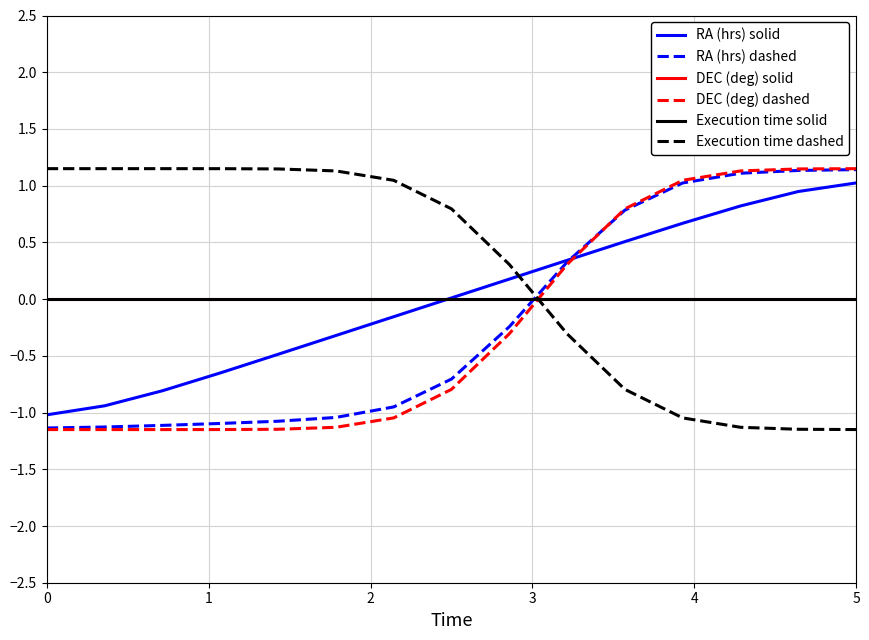

Is this an area chart (filled region under the line)?

No